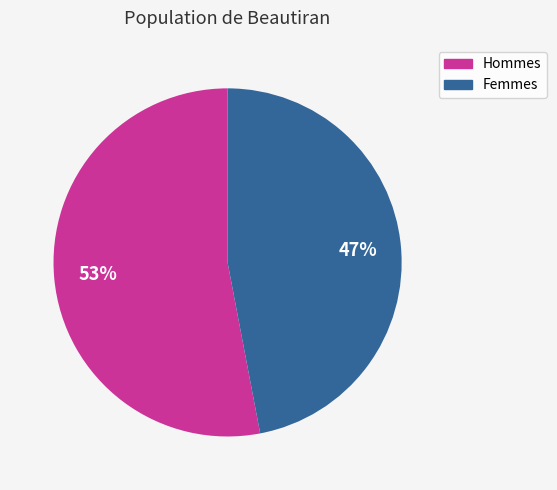

How many segments does this pie chart have?

2